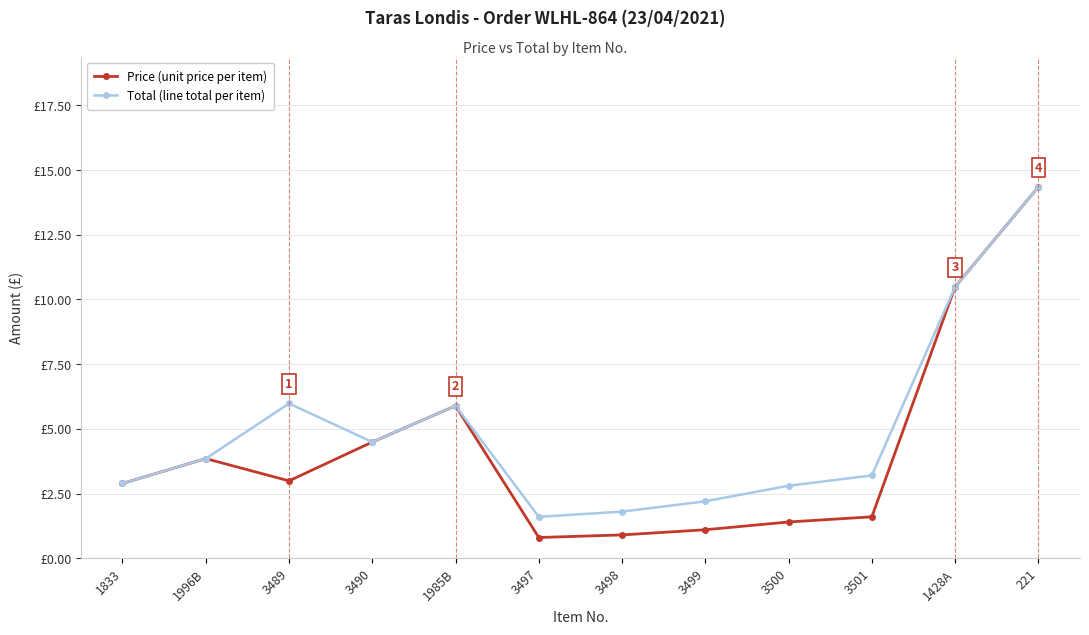

What are all the series names shown in the legend?

Price (unit price per item), Total (line total per item)